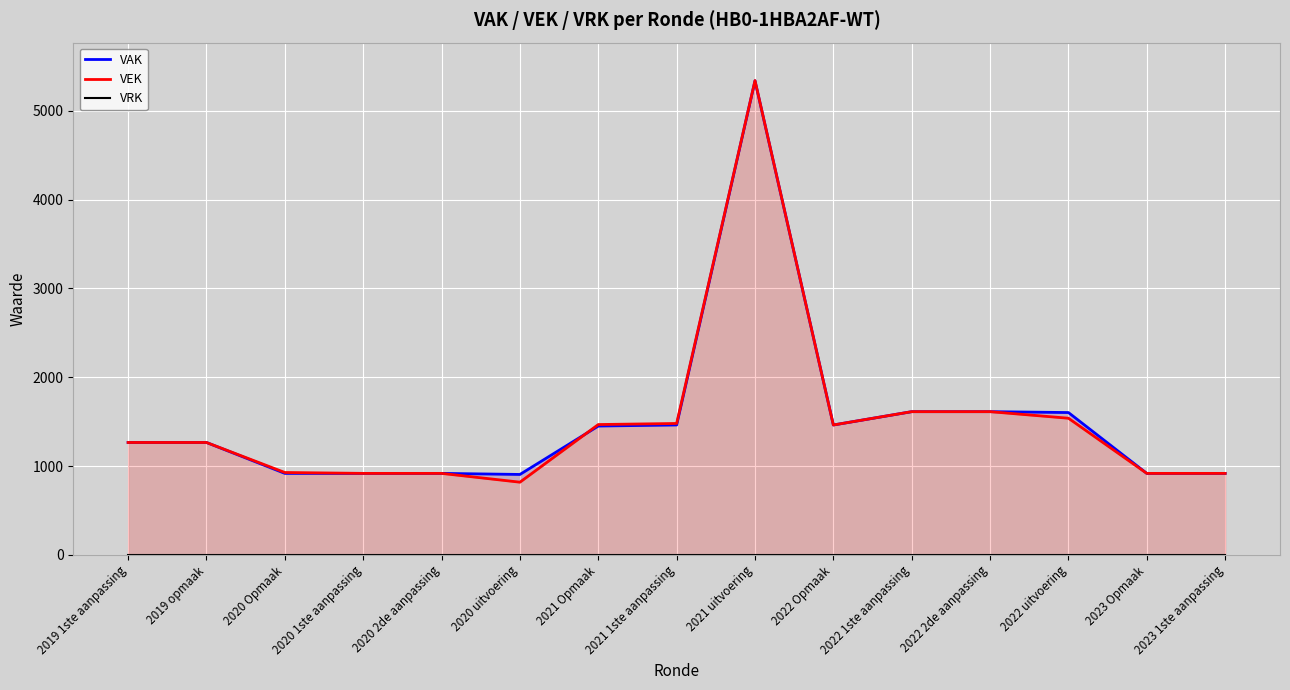

Does the chart display data point markers on the line(s)?

No